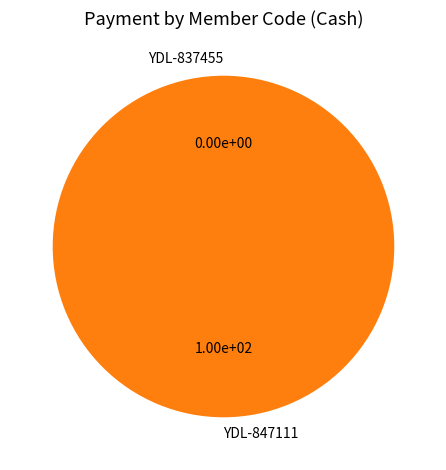

What is the majority slice?

YDL-847111